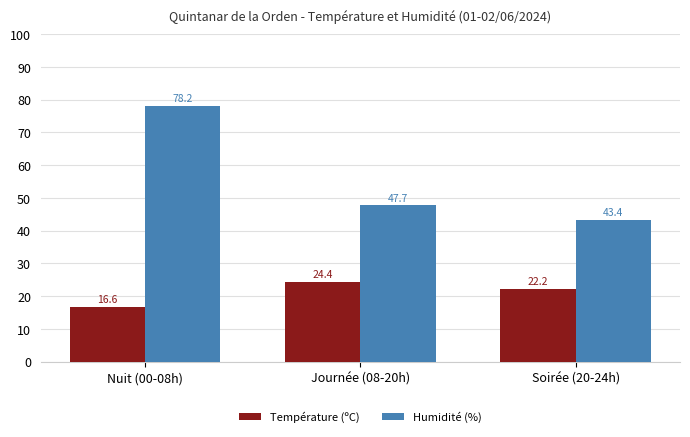

Rank the series by their average value, from lowest to highest.

Température (ºC), Humidité (%)